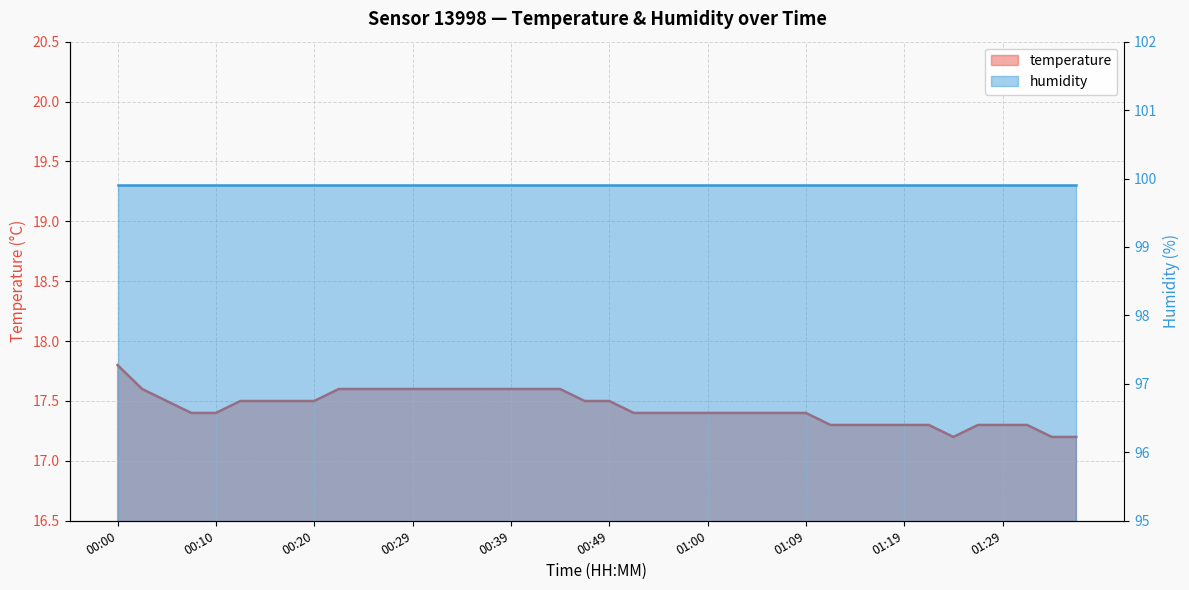

Rank the categories by value from highest to lowest.

00:00, 00:02, 00:22, 00:24, 00:27, 00:29, 00:32, 00:34, 00:37, 00:39, 00:42, 00:44, 00:05, 00:12, 00:15, 00:17, 00:20, 00:47, 00:49, 00:07, 00:10, 00:52, 00:54, 00:57, 01:00, 01:02, 01:05, 01:07, 01:09, 01:12, 01:14, 01:17, 01:19, 01:22, 01:27, 01:29, 01:32, 01:24, 01:34, 01:37